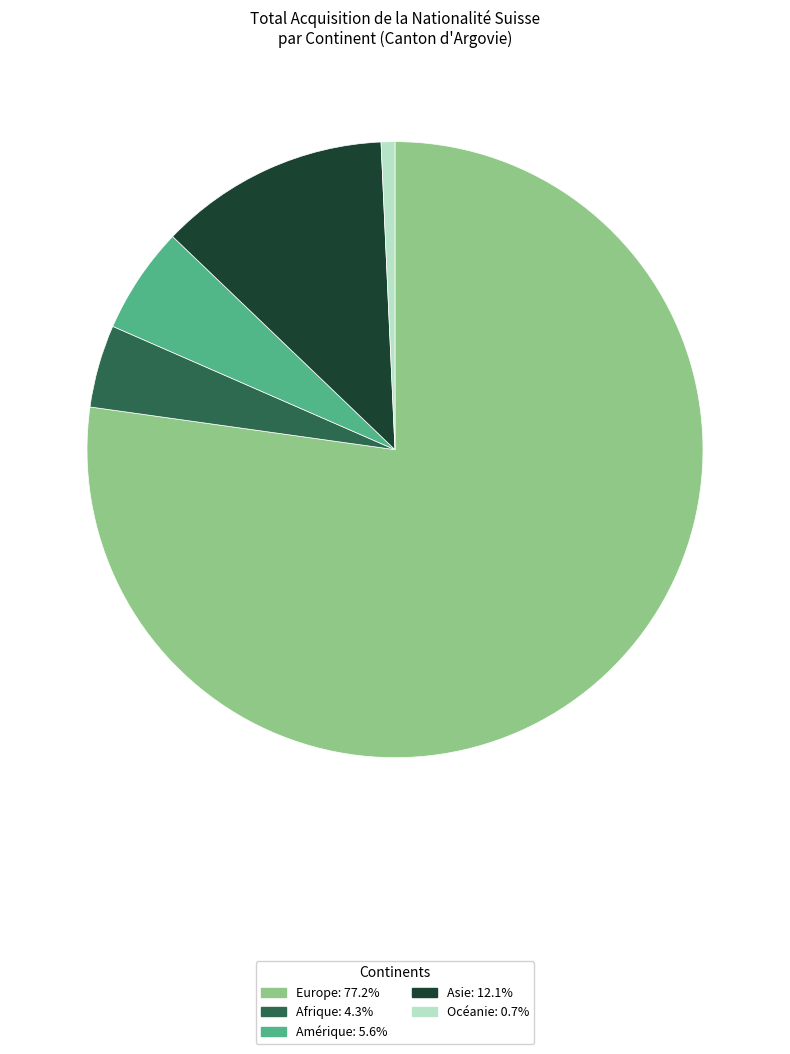

Does any single category account for the majority?

Yes